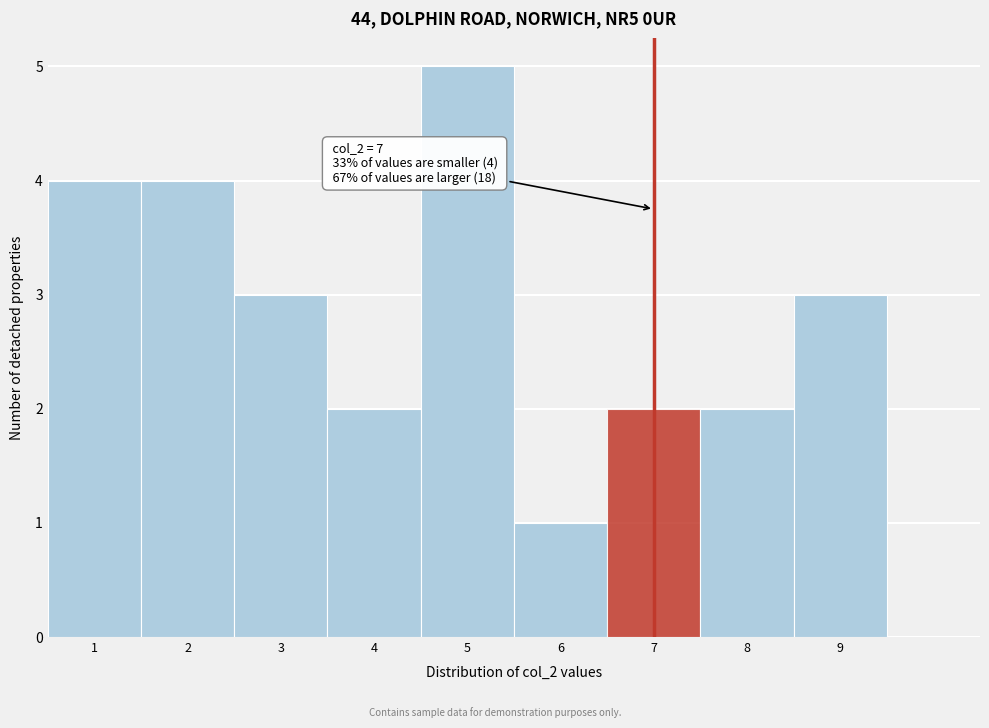

Which range on the x-axis has the tallest bar?

4.5 to 5.5